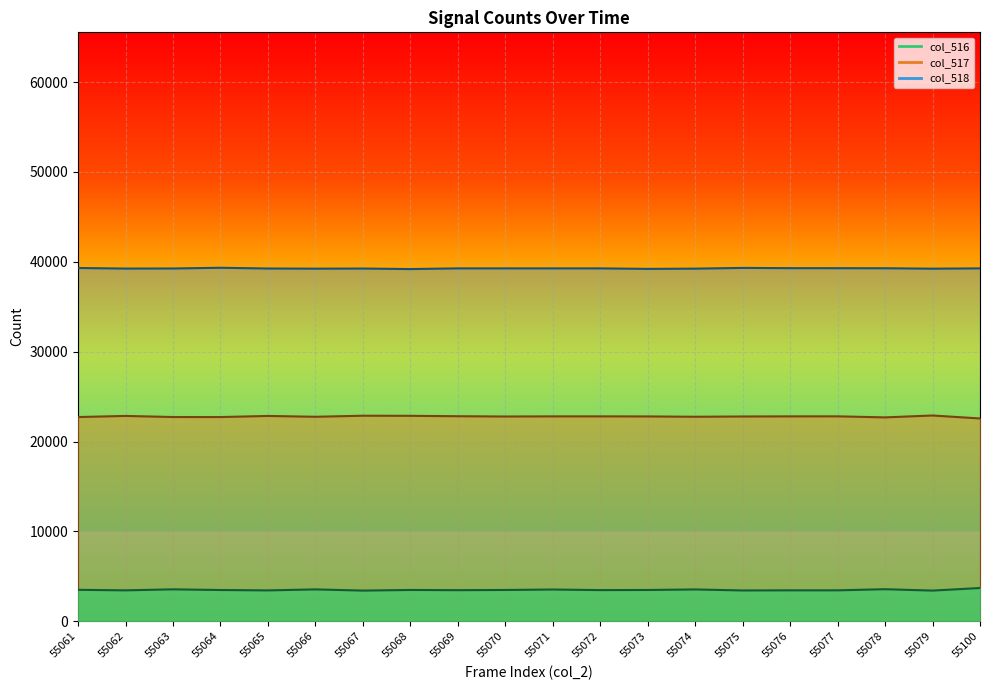

True or false: col_518 and col_516 cross at least once.

False